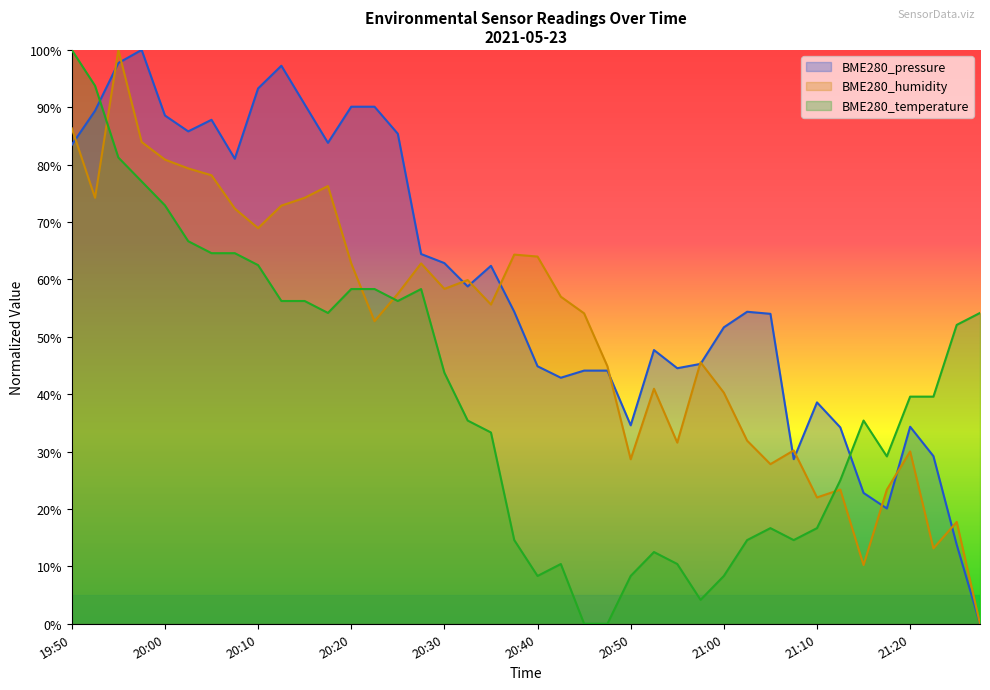

At which category is the sum across all series the highest?

19:55